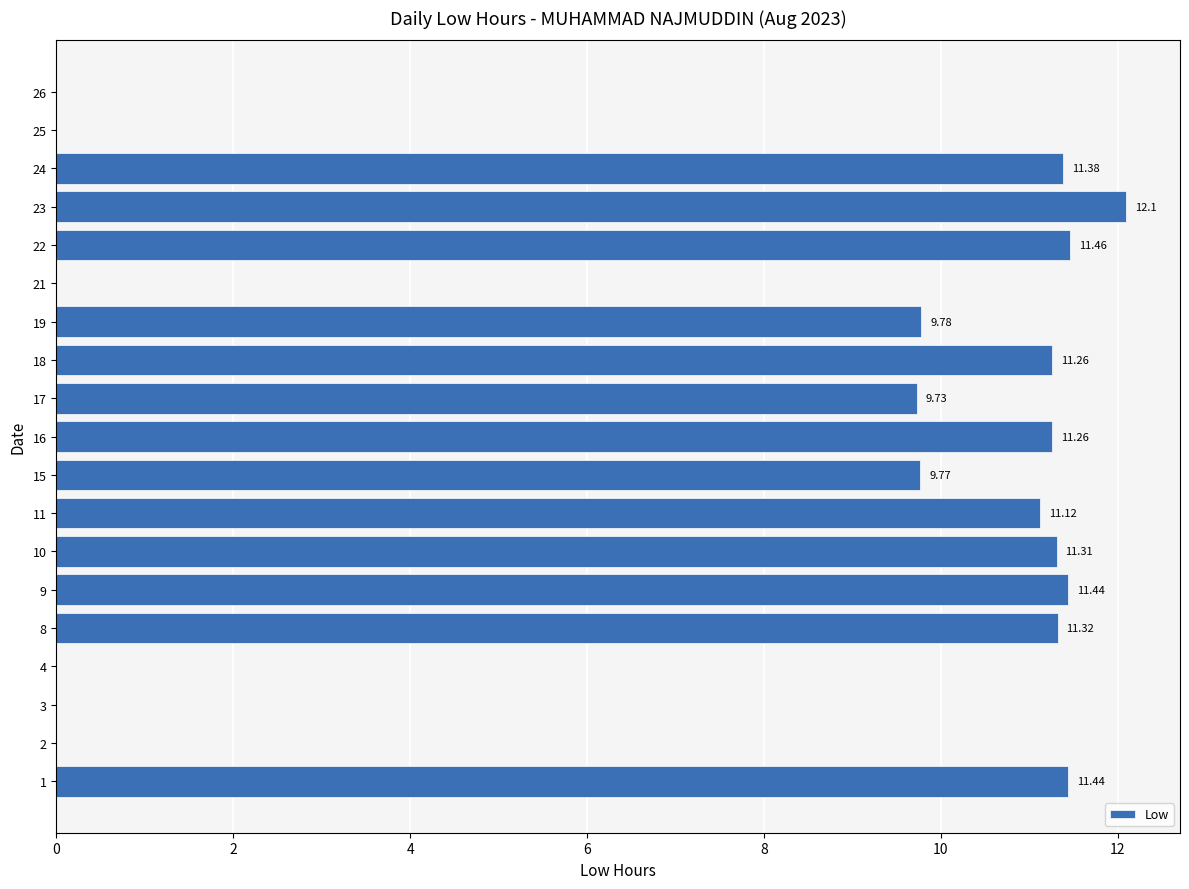

Approximately how many times larger is the value at 23 compared to 9?

1.1